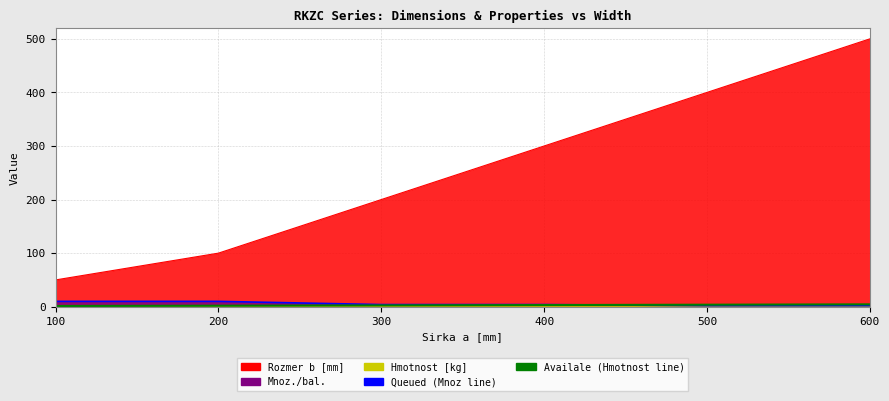

The value of Rozmer b [mm] at 200 is 100.0. True or false?

True